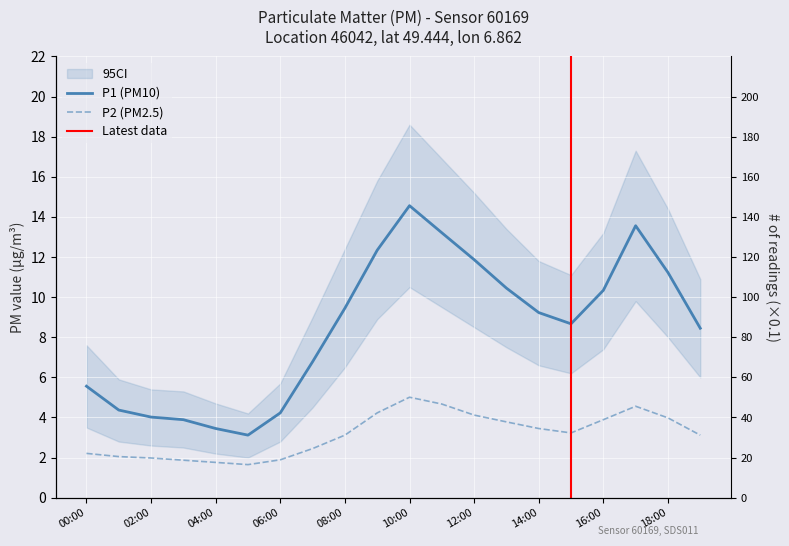

Which series has the widest spread of values?

P1